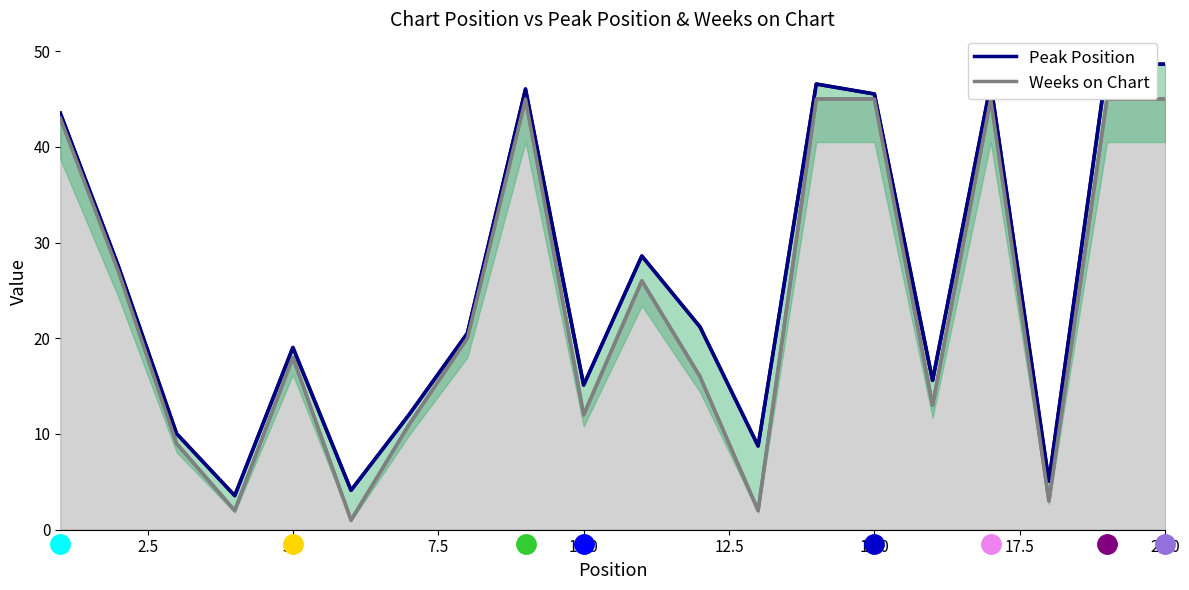

Is it true that the value at 20 is 31?

False